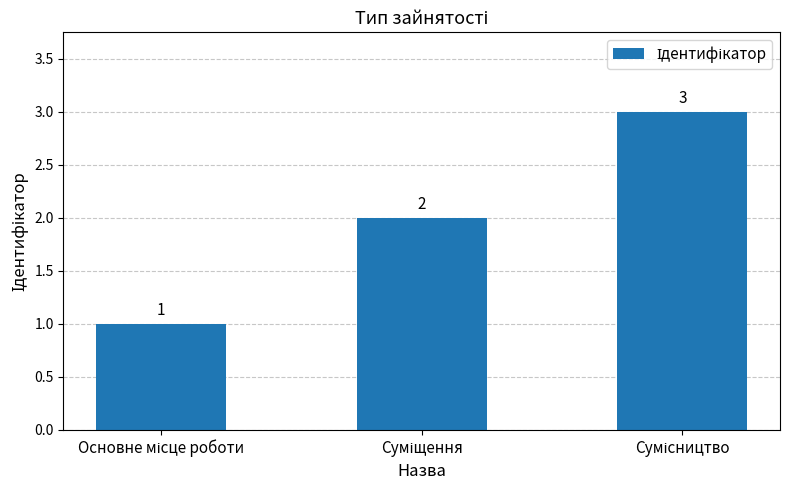

Count the values in the range 1 to 3.

3